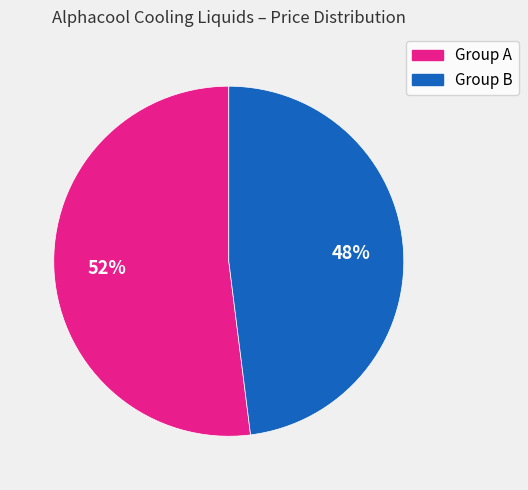

To the nearest percent, what is the difference between the largest and smallest slice percentages?

4%